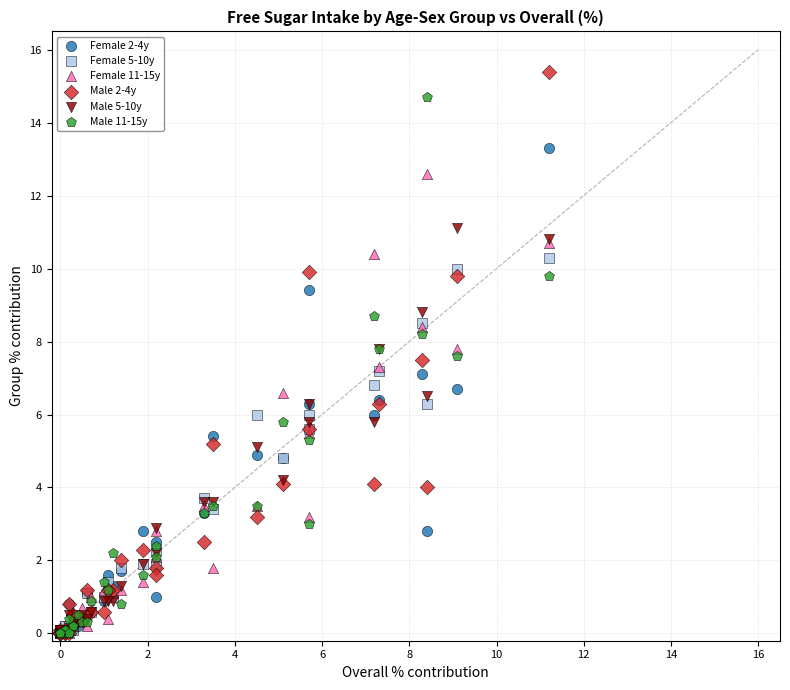

Which series has the largest Y range (max minus min)?

Male 2-4y